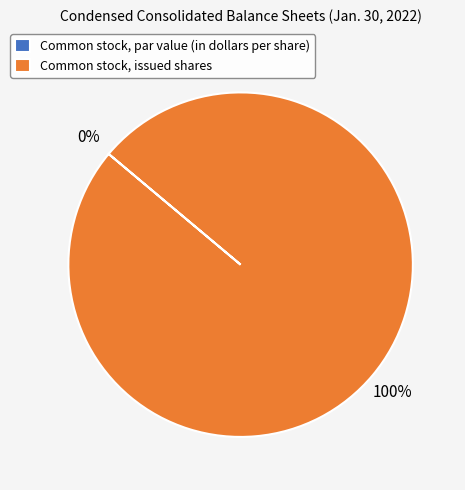

What percentage is the Common stock, issued shares slice, to the nearest percent?

100%